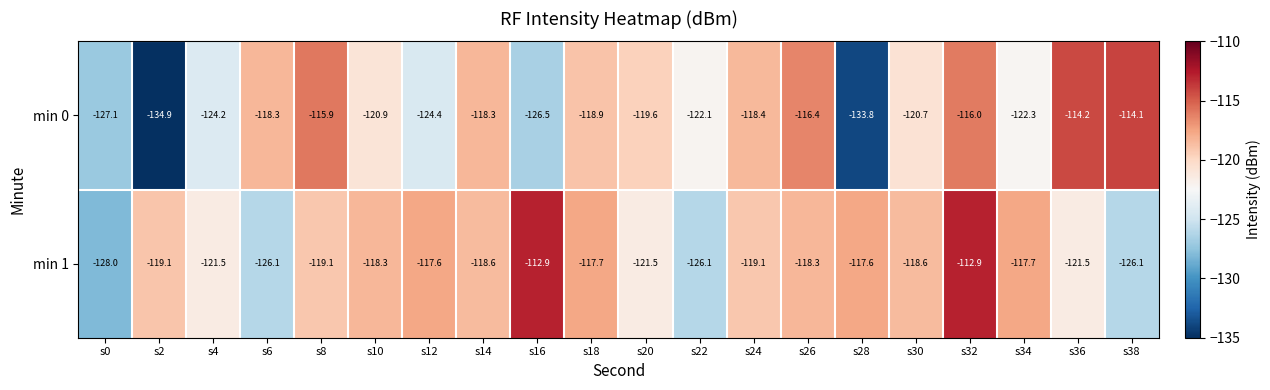

Rank the series at s12 from lowest to highest value.

min 0, min 1